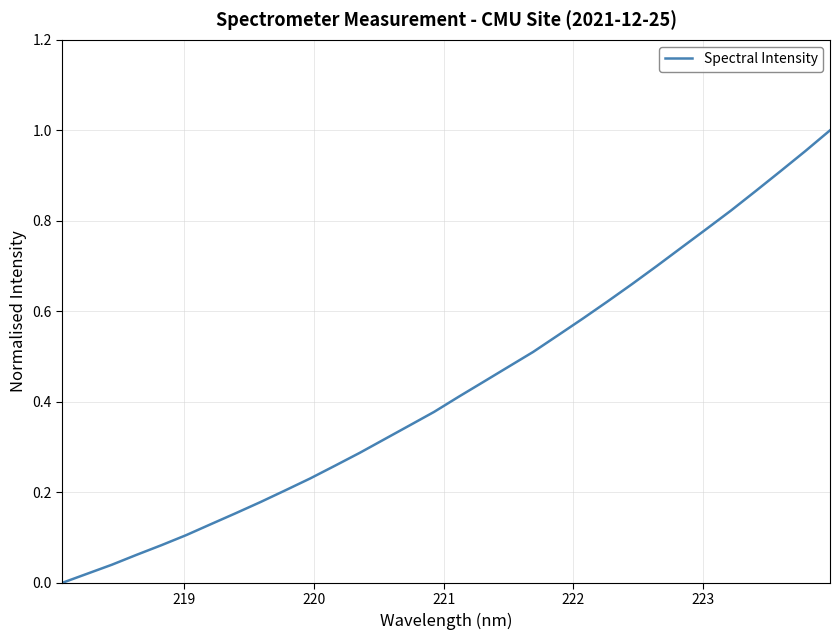

How many lines are shown in the chart?

1